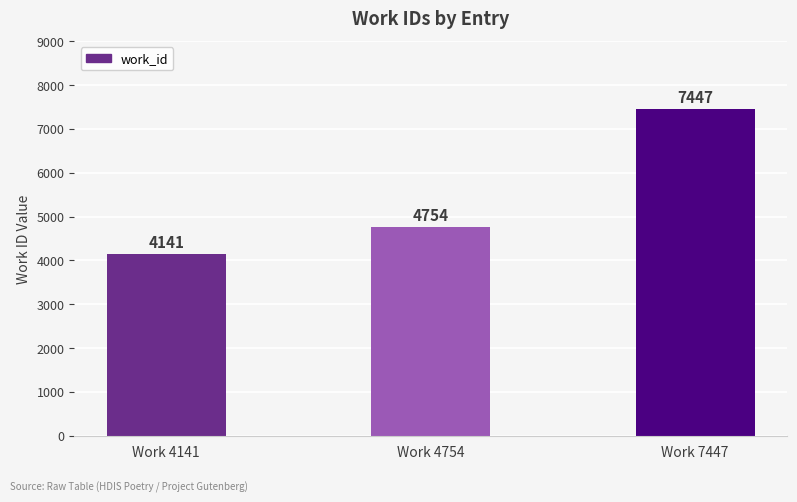

Reading left to right, list all the values displayed in this chart.

Work 4141=4141	Work 4754=4754	Work 7447=7447